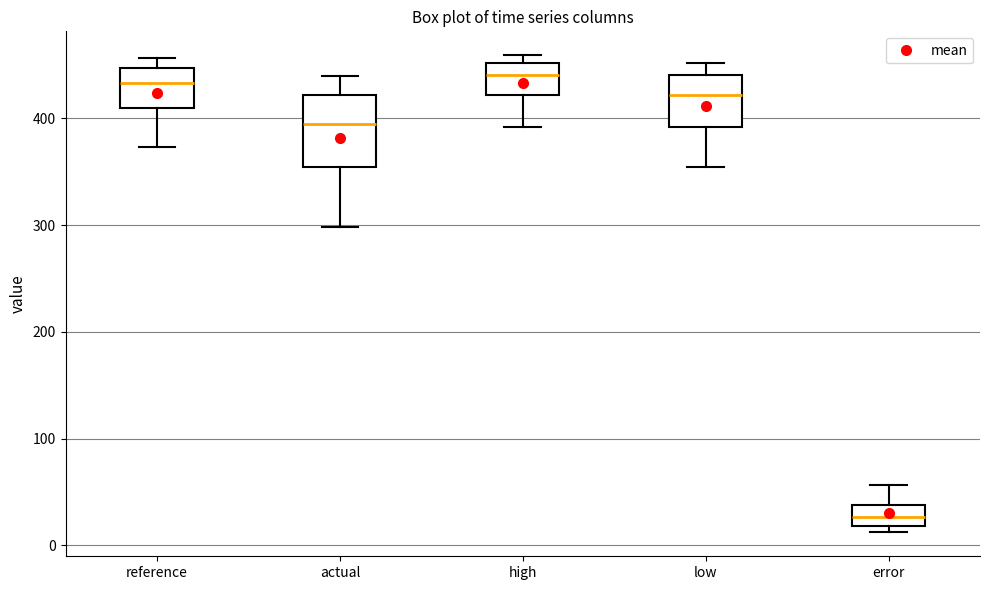

Where does the upper whisker of the box for error end on the y-axis? The values are not printed on the chart, so give them approximately, as read against the axis.

60